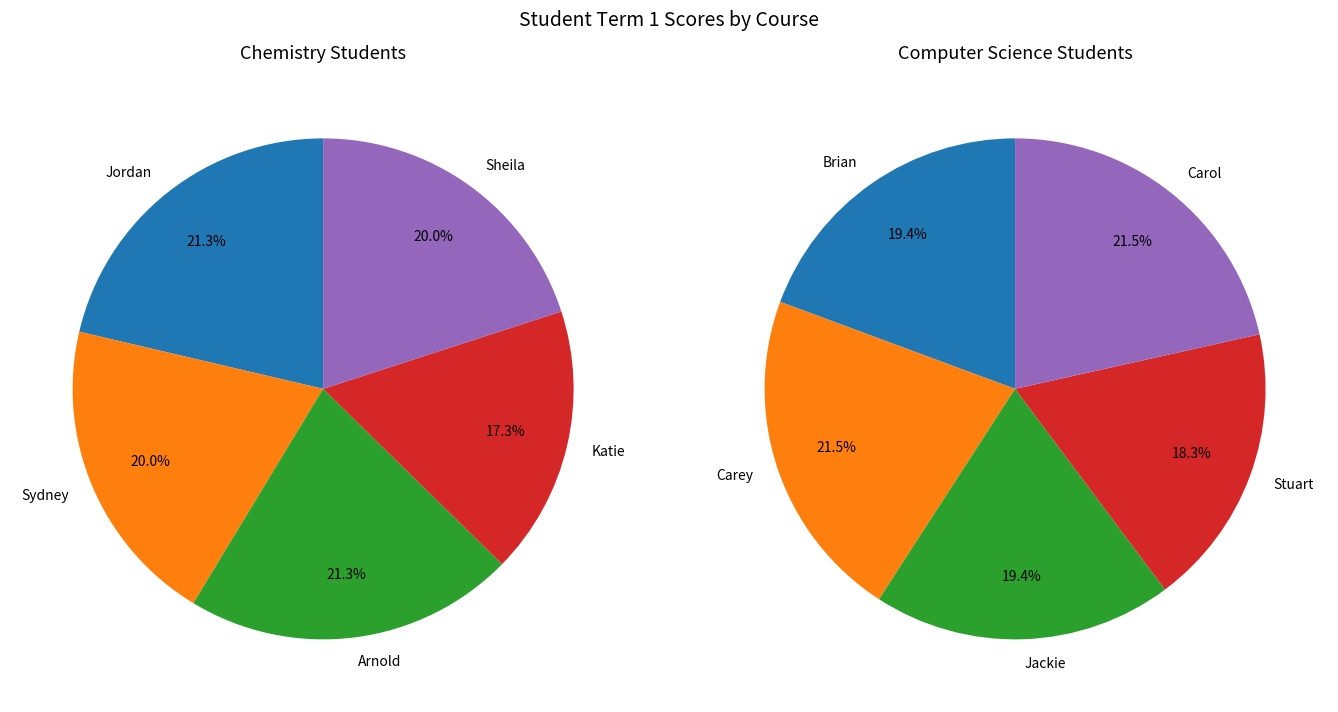

Does 3 represent more than half of the total?

No